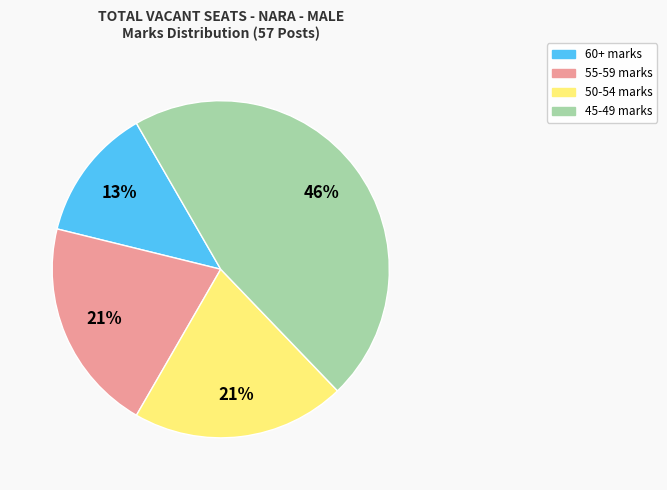

Is there any slice that represents more than half of the pie?

No